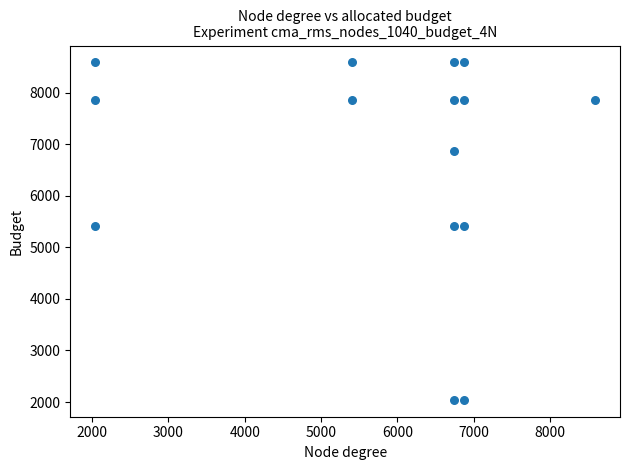

List the coordinates of all points as (X, Y) pairs, reading left to right.

(2043, 7862)  (2043, 8586)  (2043, 5409)  (5409, 7862)  (5409, 8586)  (6743, 7862)  (6743, 8586)  (6743, 5409)  (6743, 2043)  (6743, 6872)  (6872, 7862)  (6872, 8586)  (6872, 5409)  (6872, 2043)  (8586, 7862)